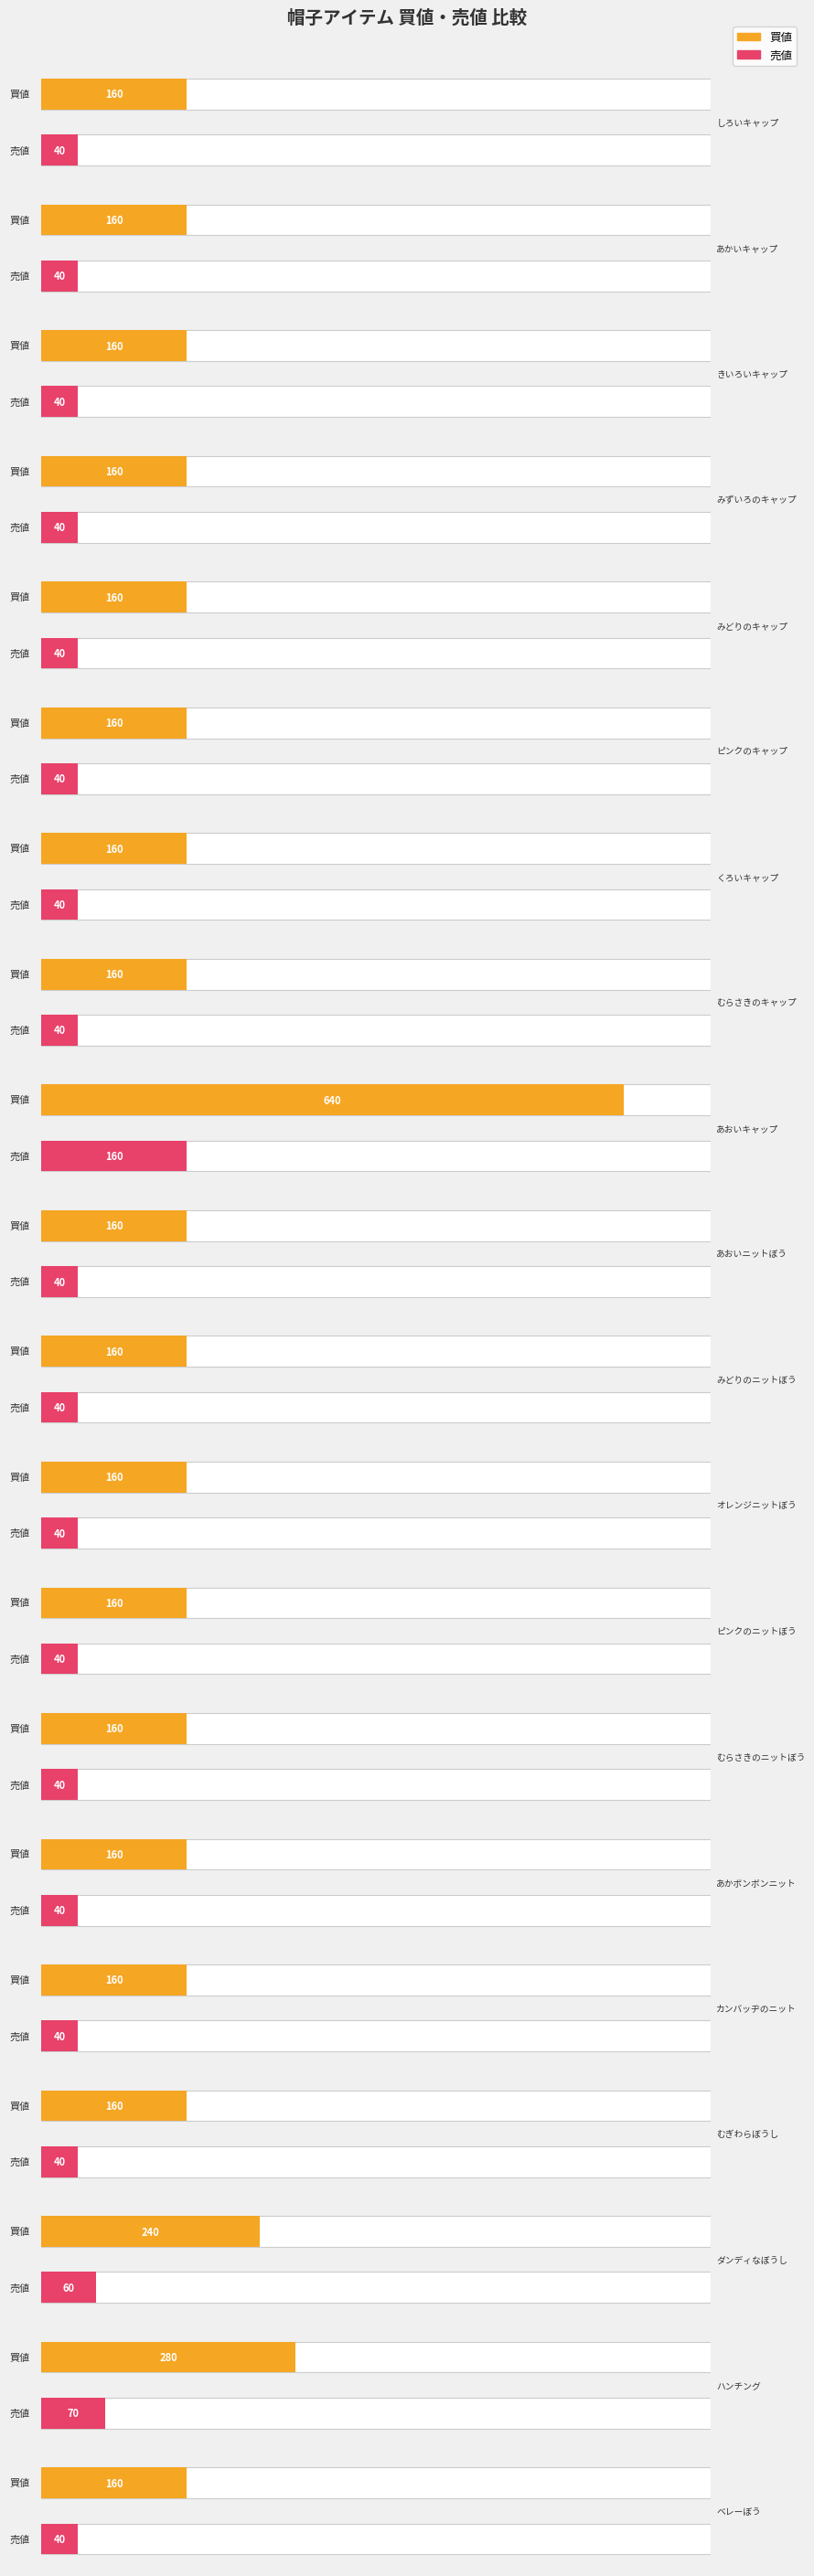

Rank the series by their average value, from lowest to highest.

売値, 買値